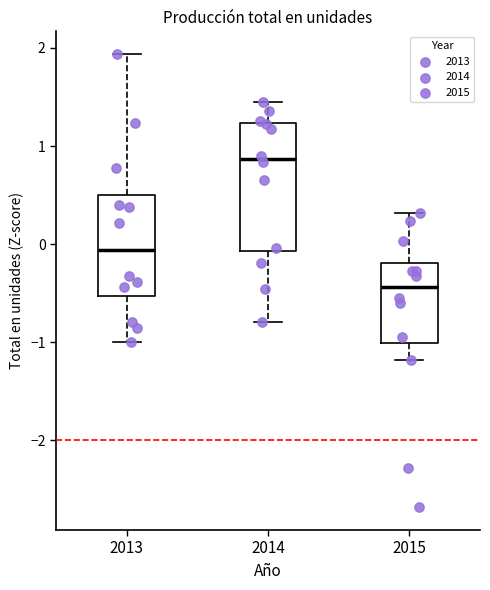

Where does the upper whisker of the box at x = 2015 end on the y-axis? The values are not printed on the chart, so give them approximately, as read against the axis.

0.3